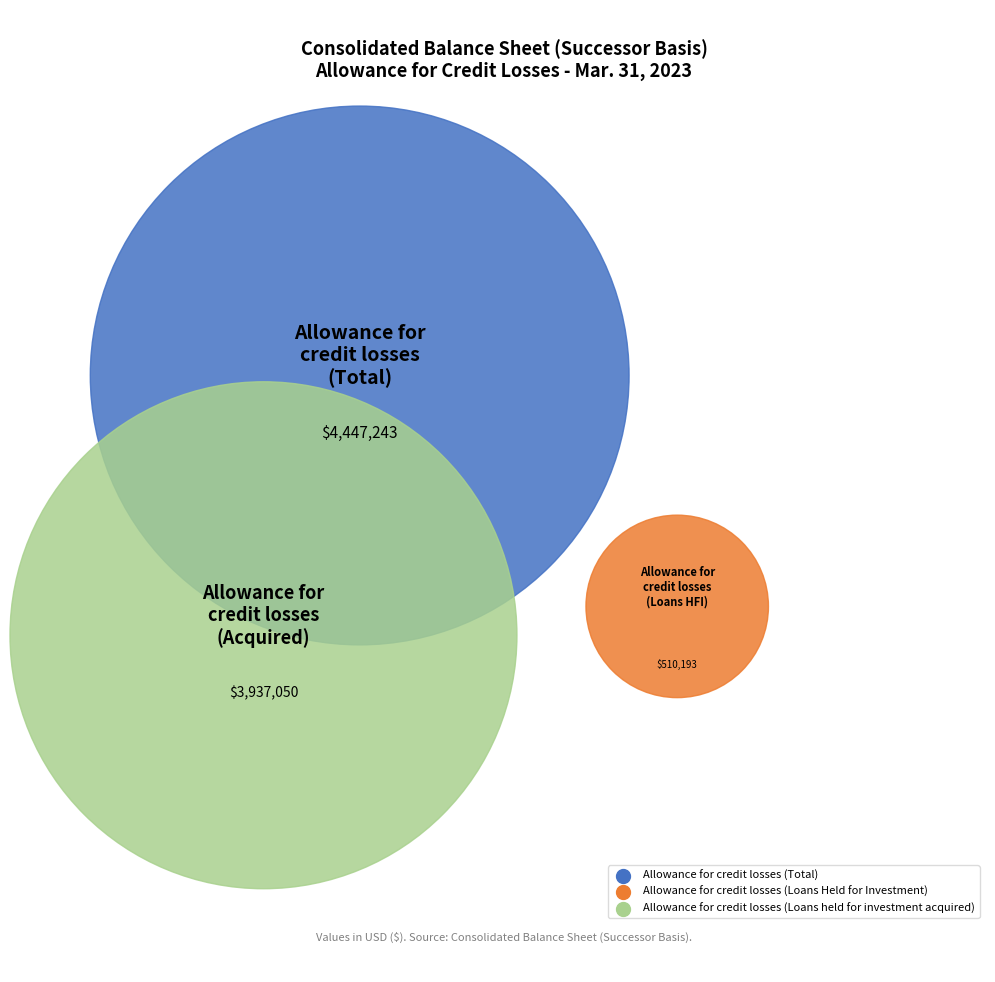

Does Allowance for credit losses (Total) account for over 50% of the chart?

No